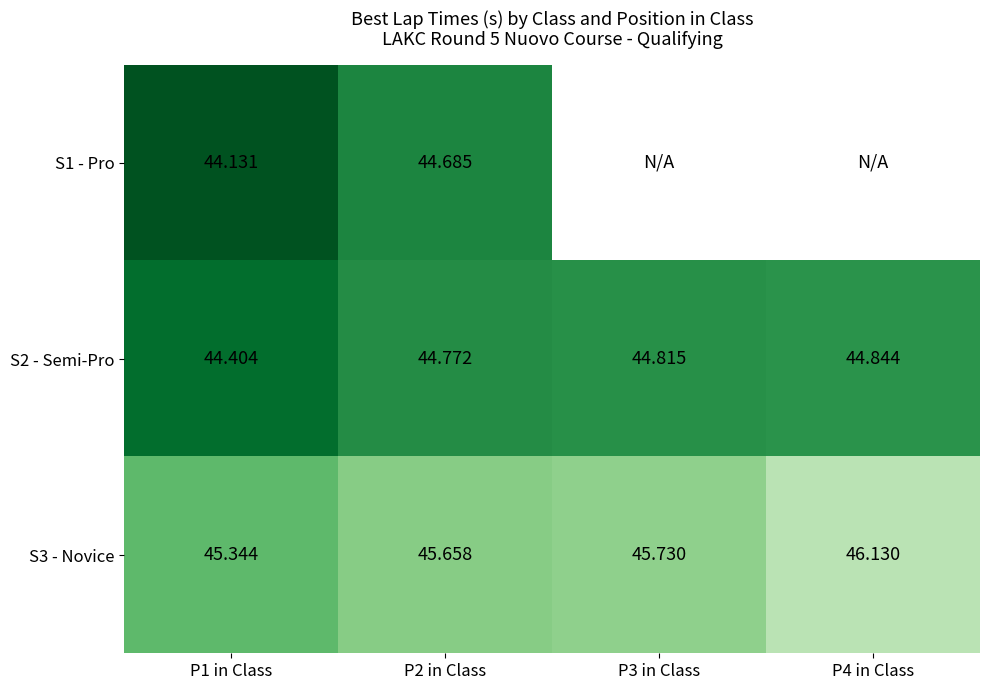

At which category does the chart reach its peak across all series?

P4 in Class